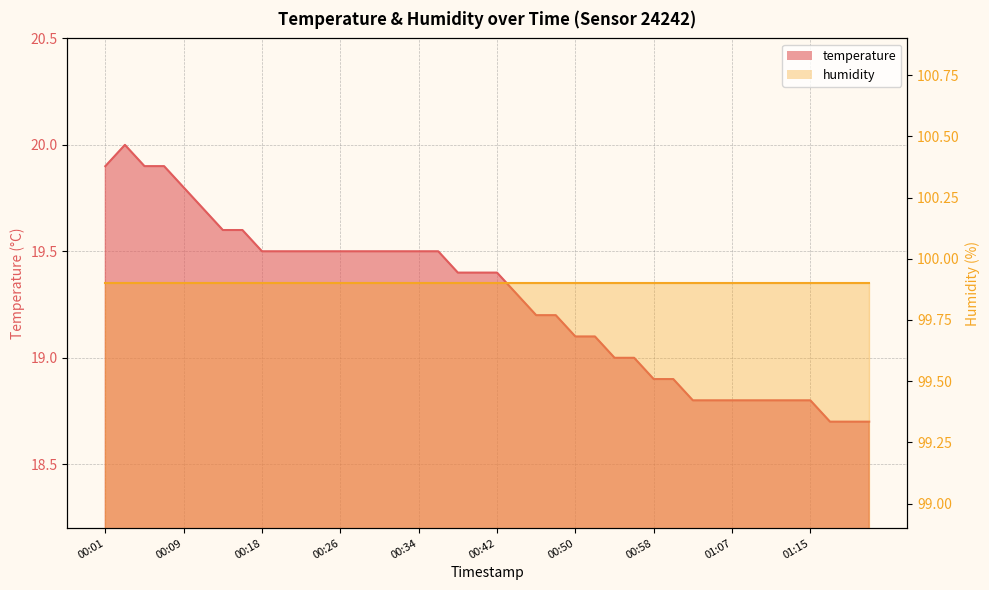

Between 00:54 and 01:13, which is larger?

00:54